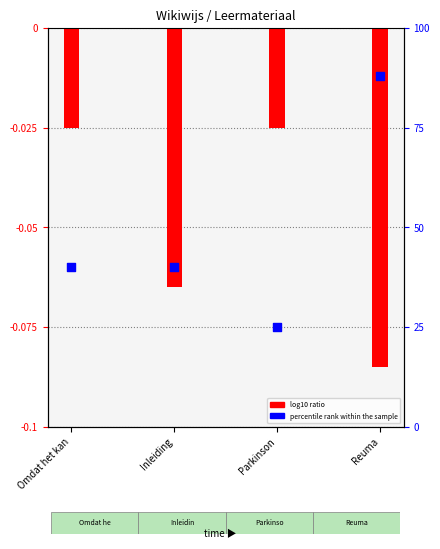

Is the value of percentile rank within the sample at Reuma greater than the value of log10 ratio at Parkinson?

Yes